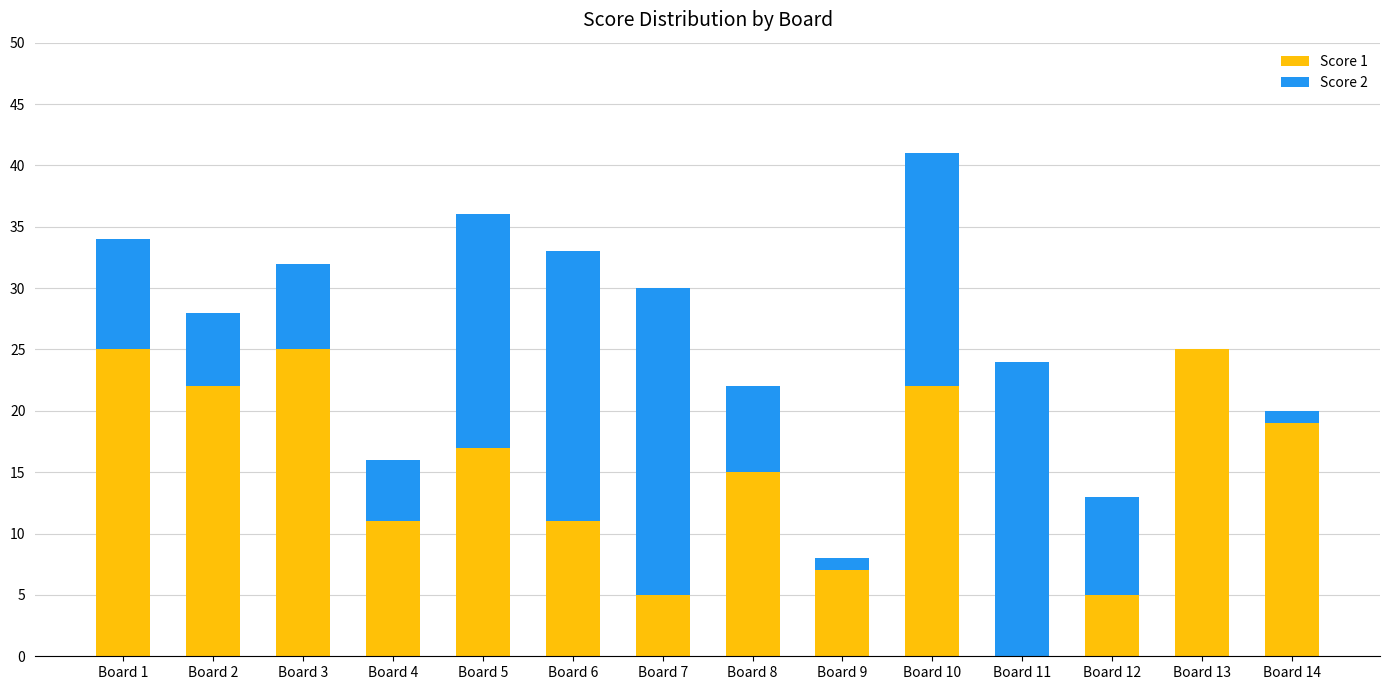

At which category is the sum across all series the highest?

Board 10